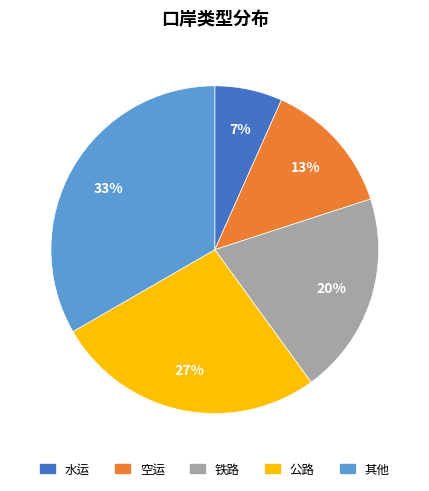

Which category has the smallest portion of the pie?

水运